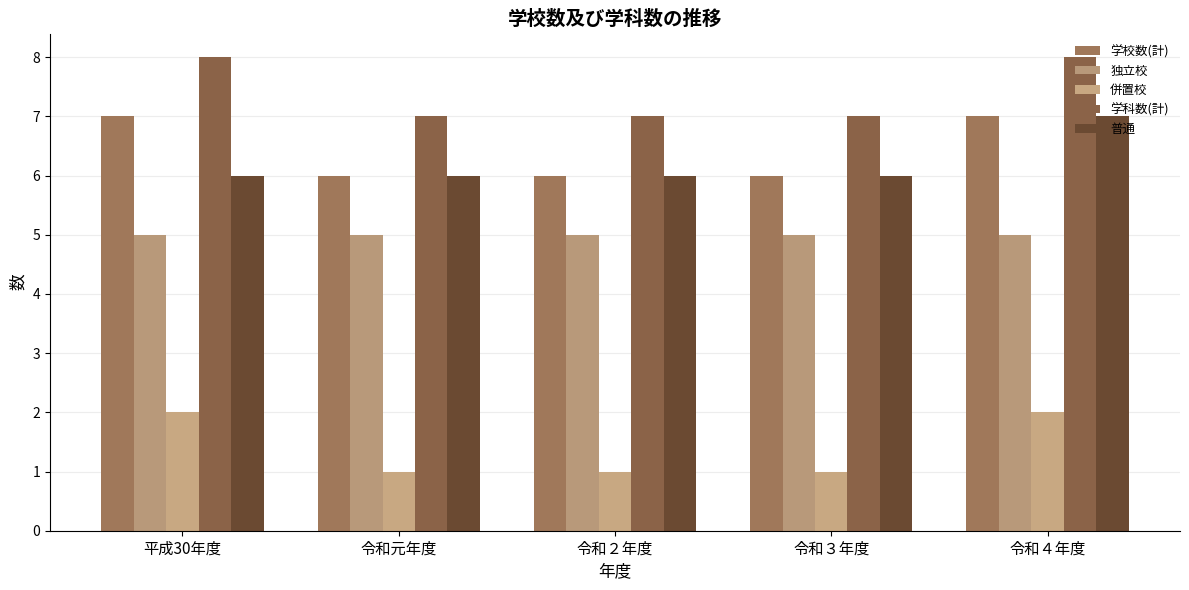

What is the sum of the 学科数(計) values at 令和３年度 and 令和元年度?

14